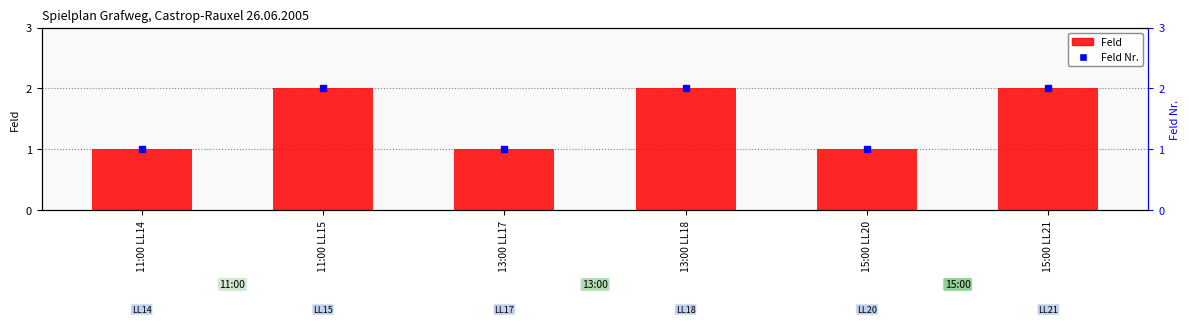

What position from the left is 11:00 LL14?

1